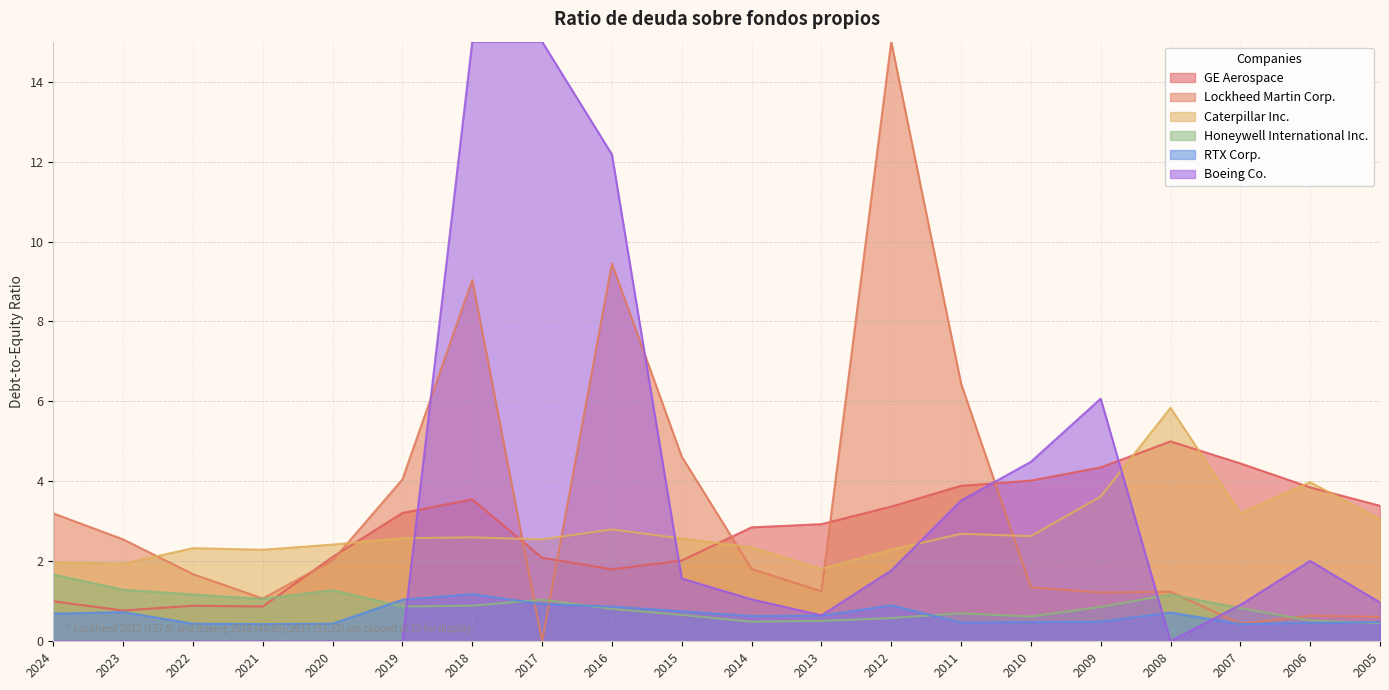

At which label does Honeywell International Inc. reach its minimum?

2005